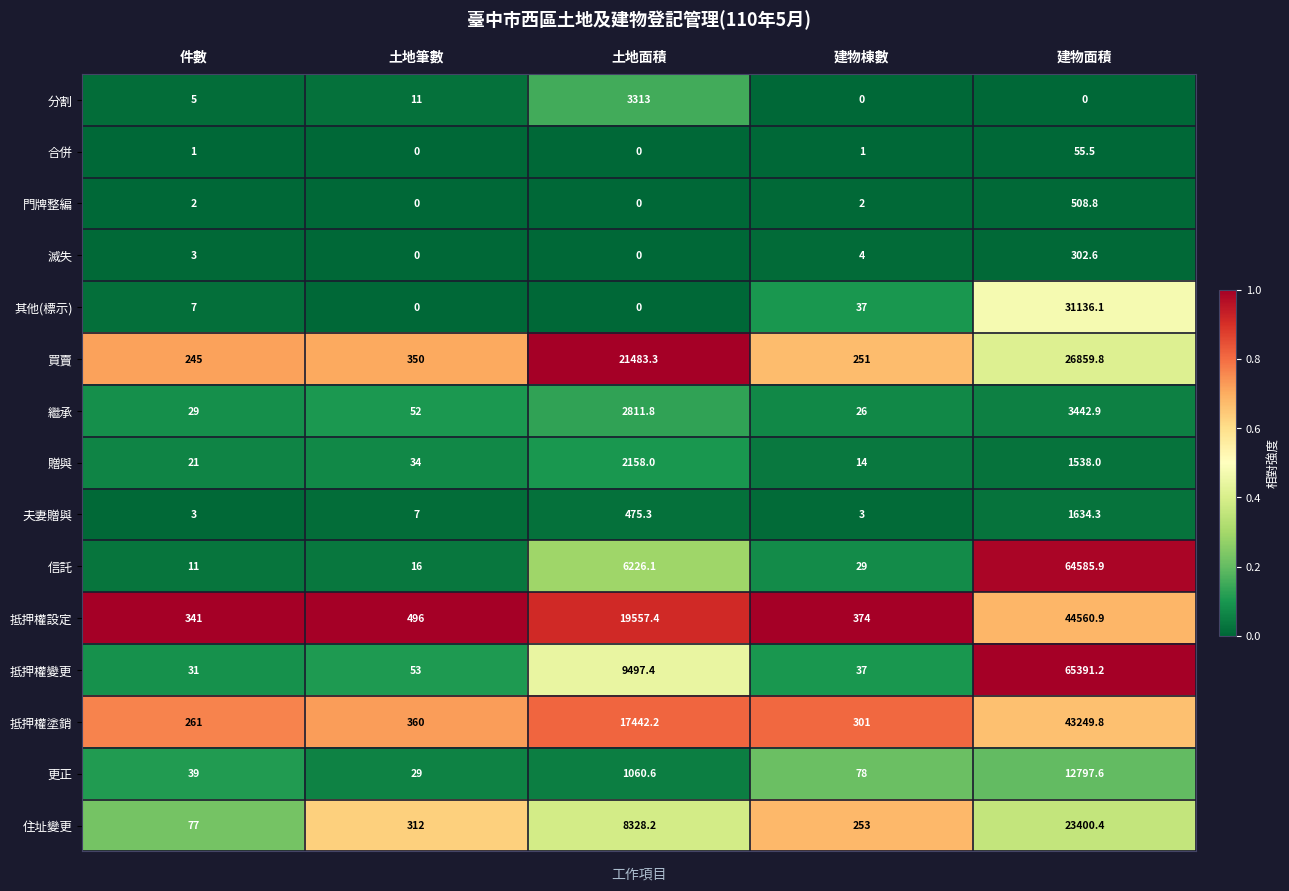

How many values in the 更正 series are below 78?

2